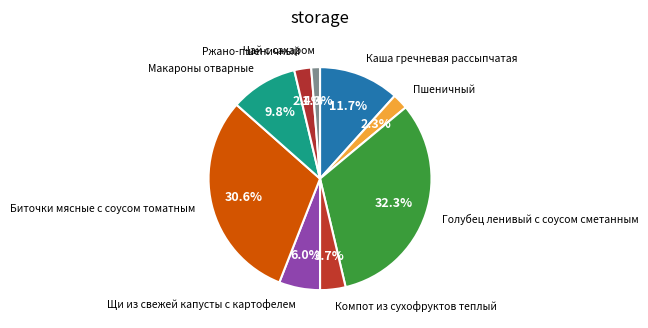

How many segments does this pie chart have?

9